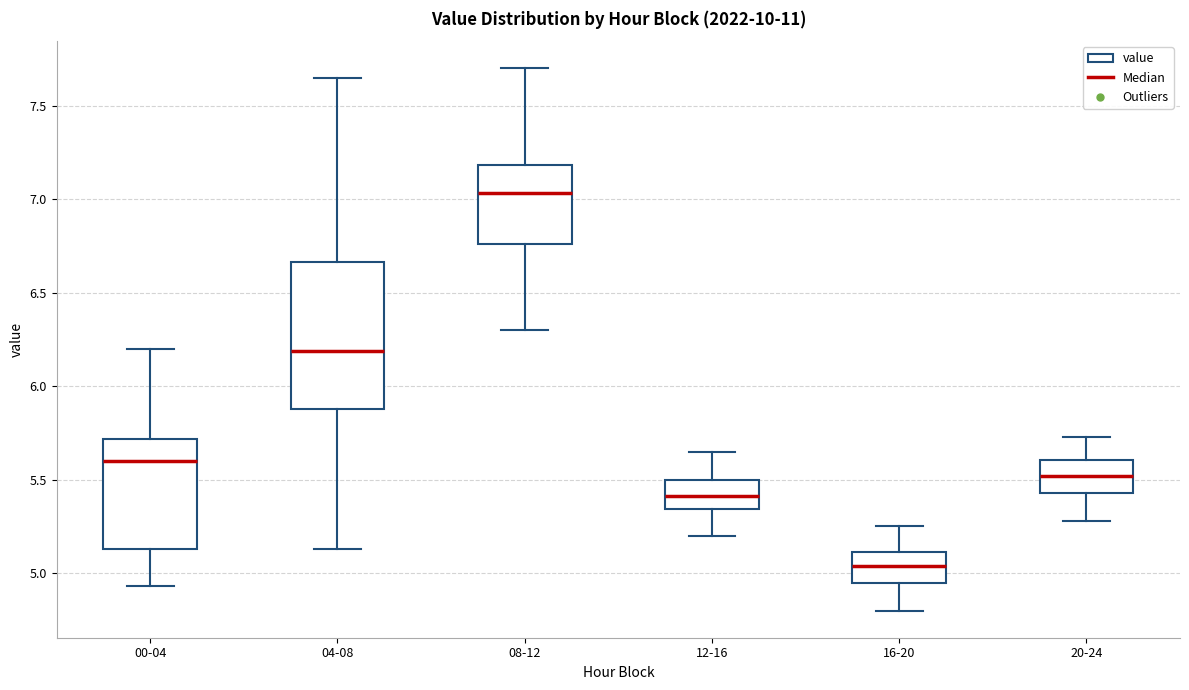

Reading left to right, transcribe this box plot: for each box, give where its median line is, the range the box spans, and where its two whiskers end, as read against the y-axis. The values are not printed on the chart, so give them approximately, as read against the axis.

00-04: median 5.60, box 5.15 to 5.70, whiskers 4.95 to 6.20
04-08: median 6.20, box 5.90 to 6.65, whiskers 5.15 to 7.65
08-12: median 7.05, box 6.75 to 7.20, whiskers 6.30 to 7.70
12-16: median 5.40, box 5.35 to 5.50, whiskers 5.20 to 5.65
16-20: median 5.05, box 4.95 to 5.10, whiskers 4.80 to 5.25
20-24: median 5.50, box 5.45 to 5.60, whiskers 5.30 to 5.75